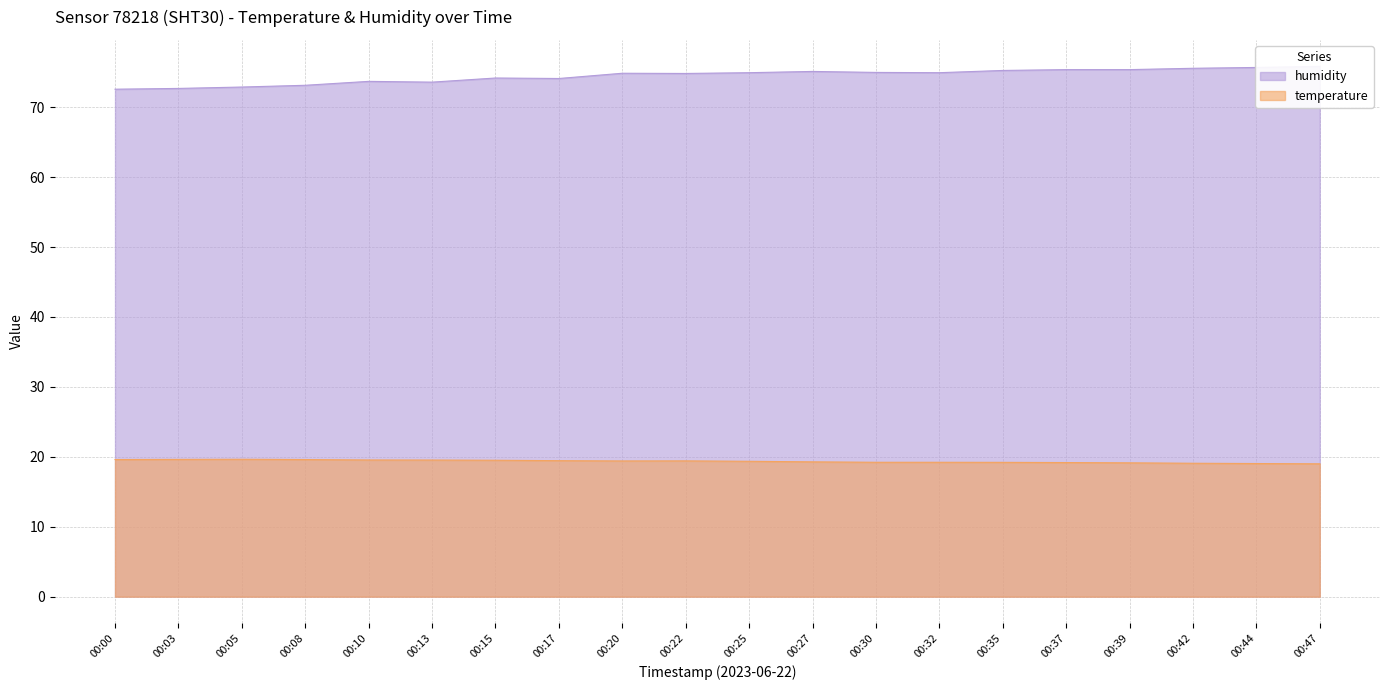

What is the difference between the second highest and second lowest values in the humidity series?

3.0